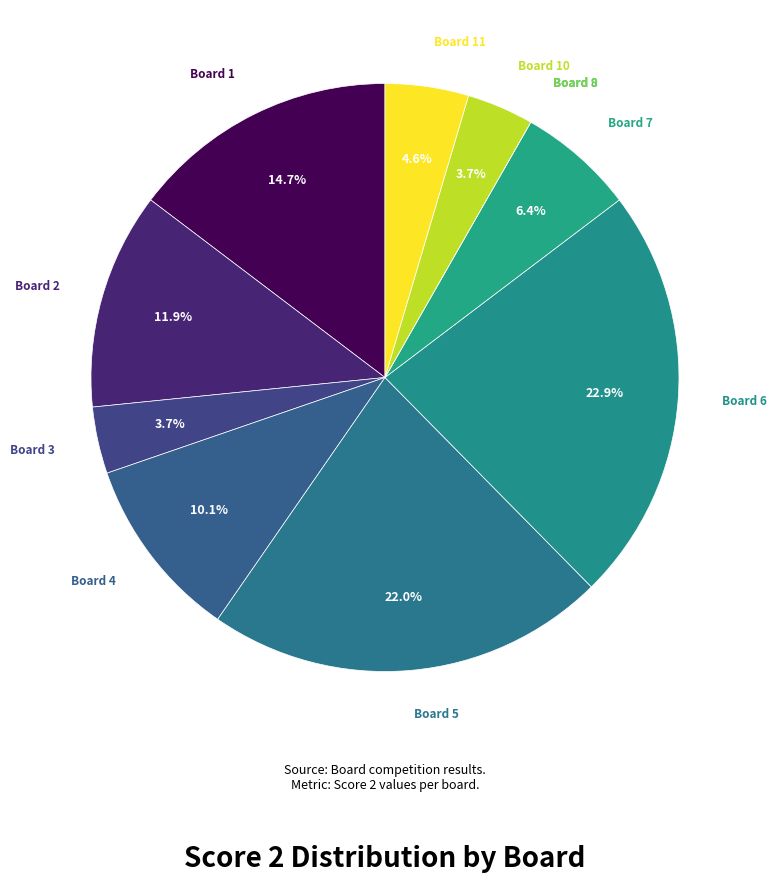

How many segments does this pie chart have?

11